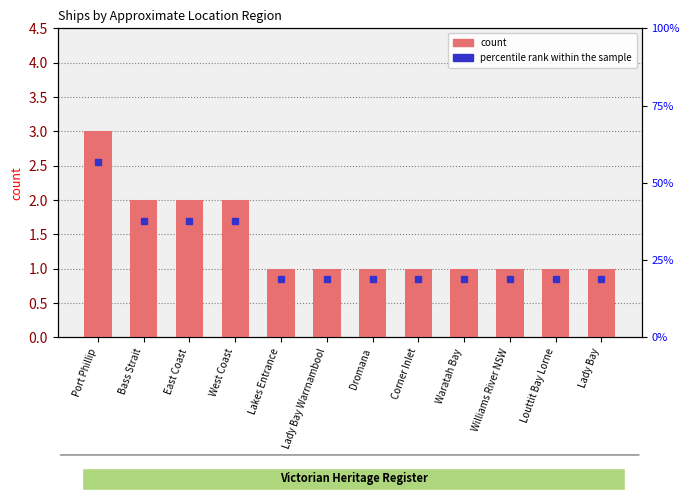

Which label corresponds to the smallest value in the chart?

Lakes Entrance